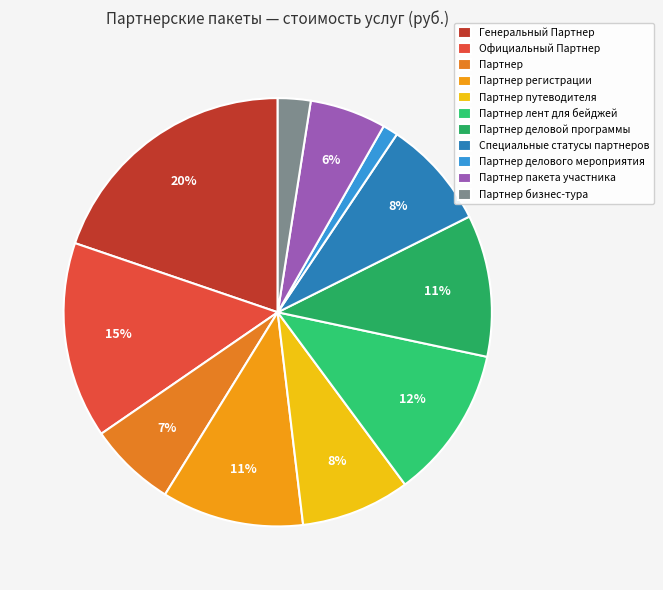

Which slice is the largest?

Генеральный Партнер